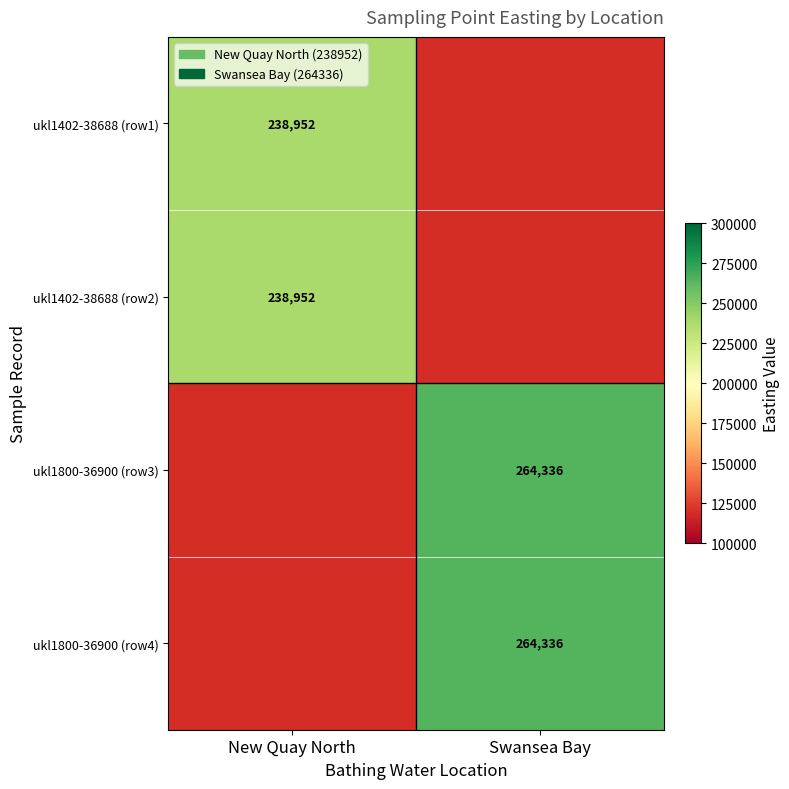

The value of ukl1800-36900 (row3) at Swansea Bay is 264336. True or false?

True